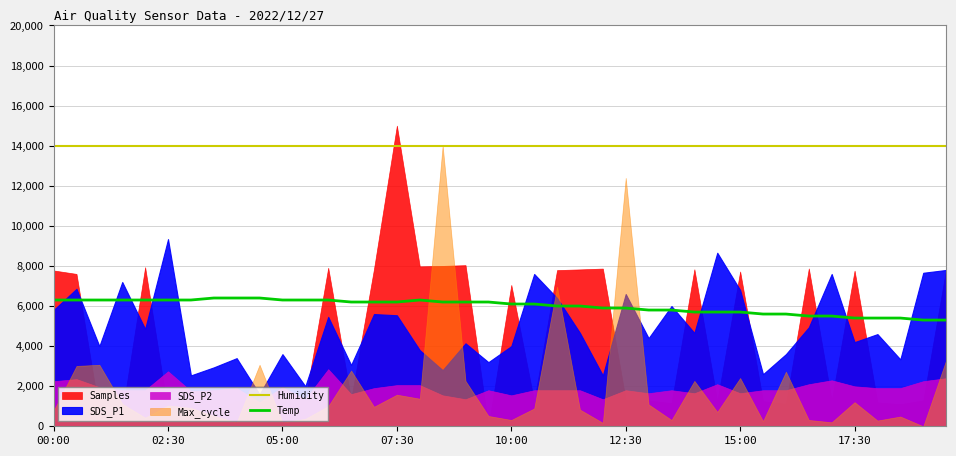

What is the lowest value of the Temp series?

5300